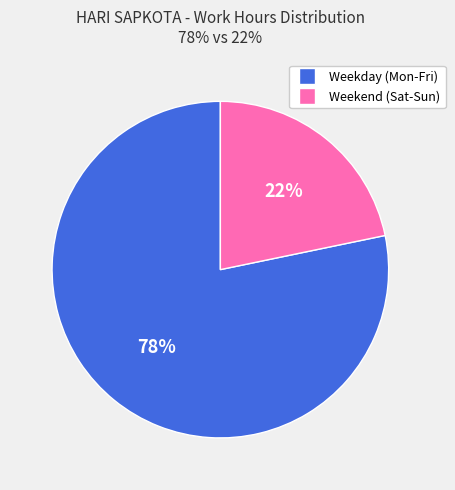

Does any single category account for the majority?

Yes